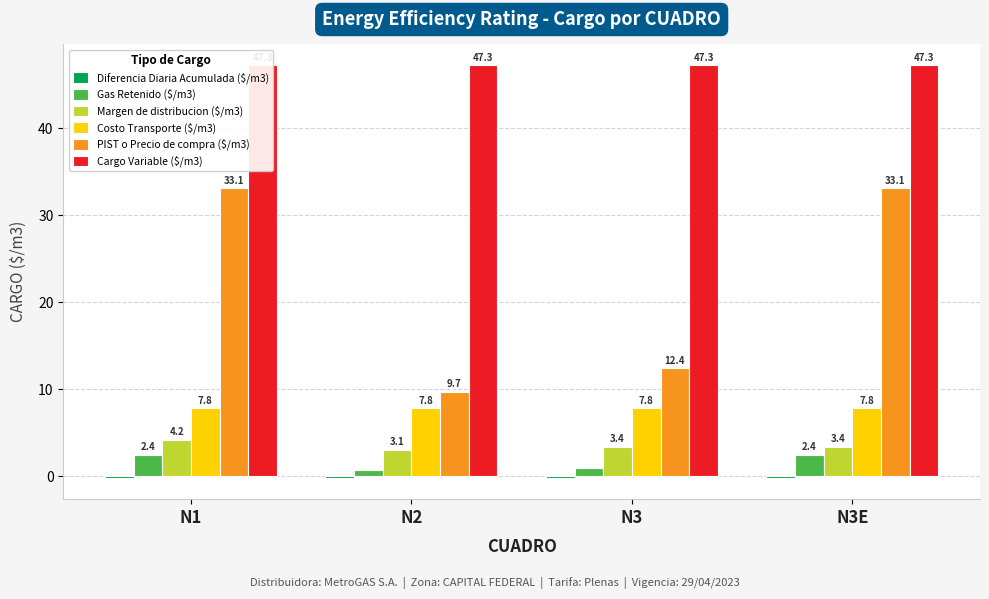

Which series changed the most between N1 and N3?

PIST o Precio de compra ($/m3)